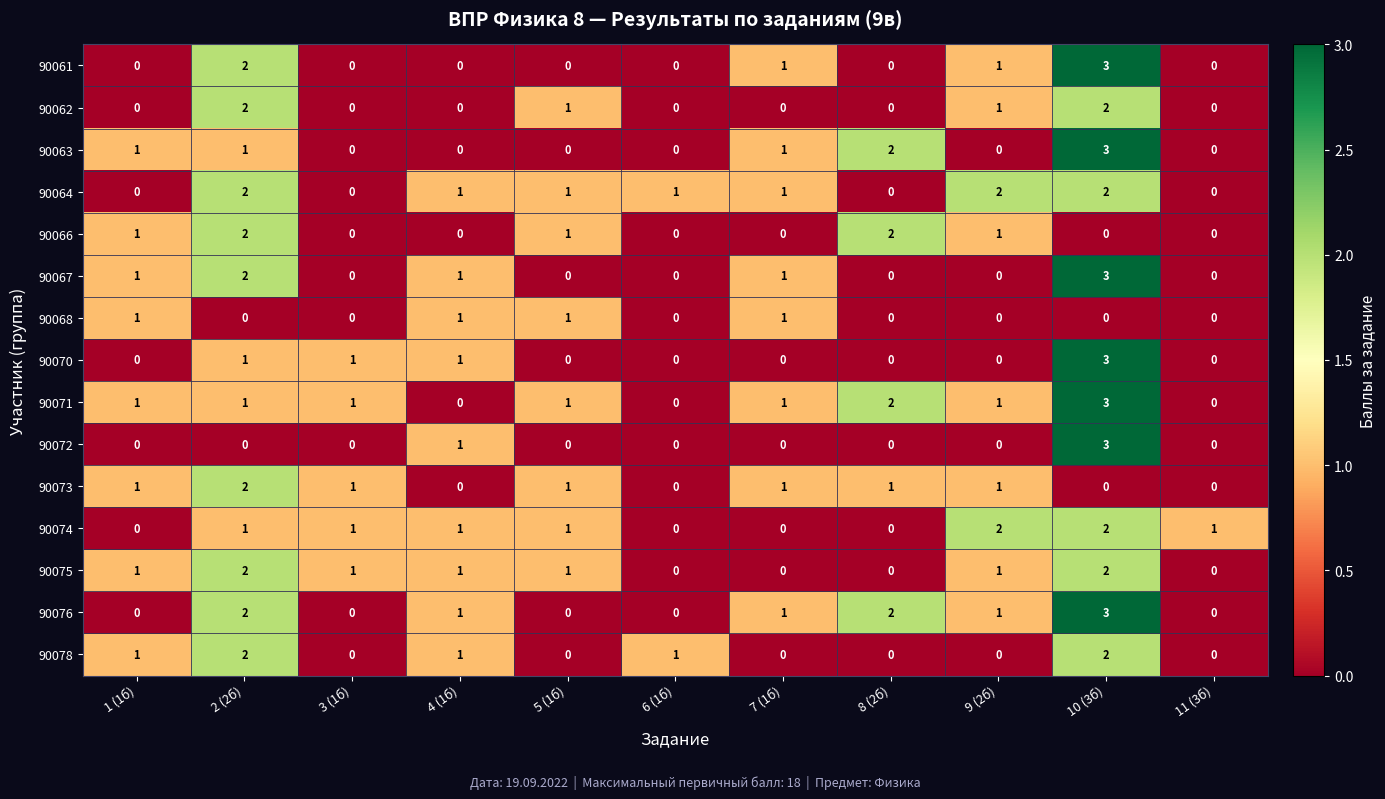

What is the spread (max minus min) of values at 8 (2б)?

2